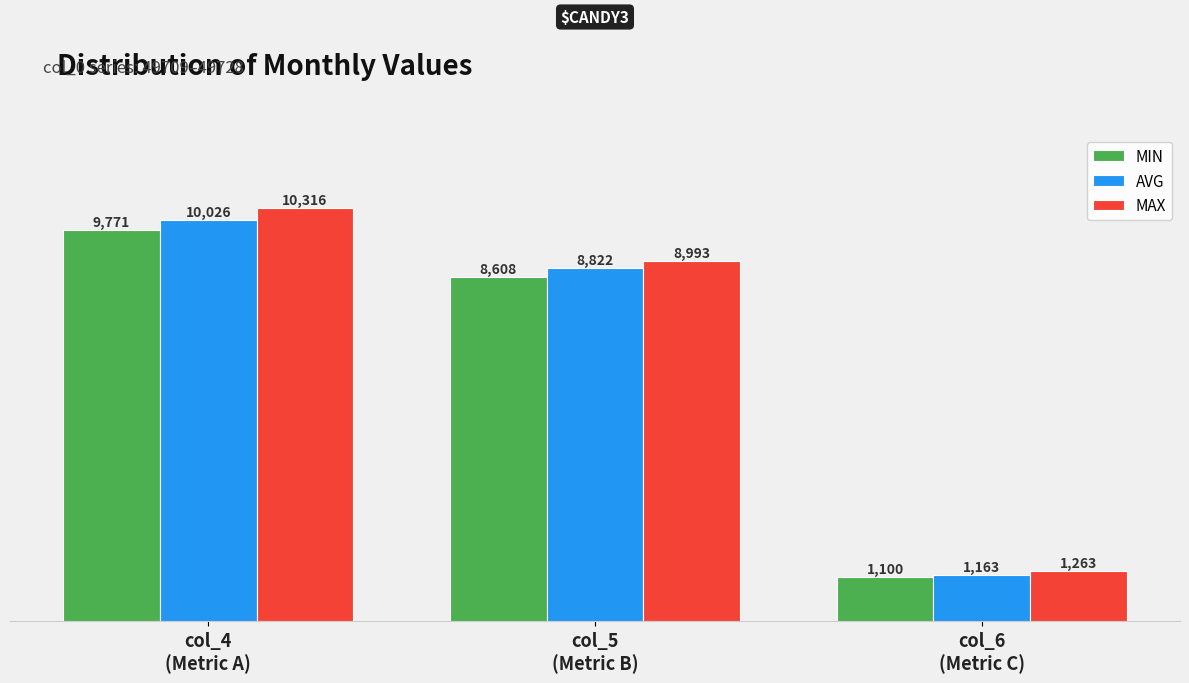

Rank the series by their maximum value, from highest to lowest.

MAX, AVG, MIN